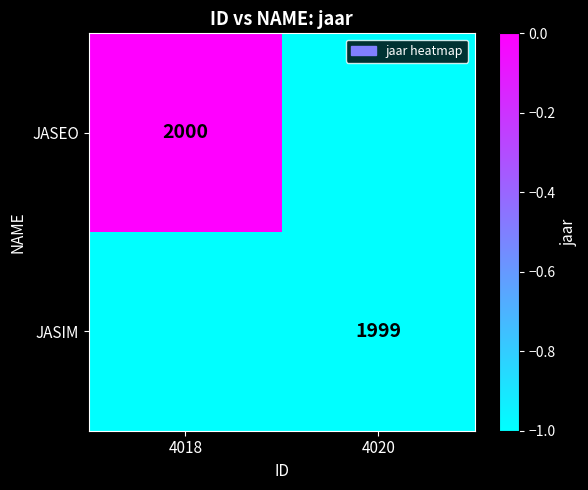

Which has a higher value, 4020 or 4018?

4018